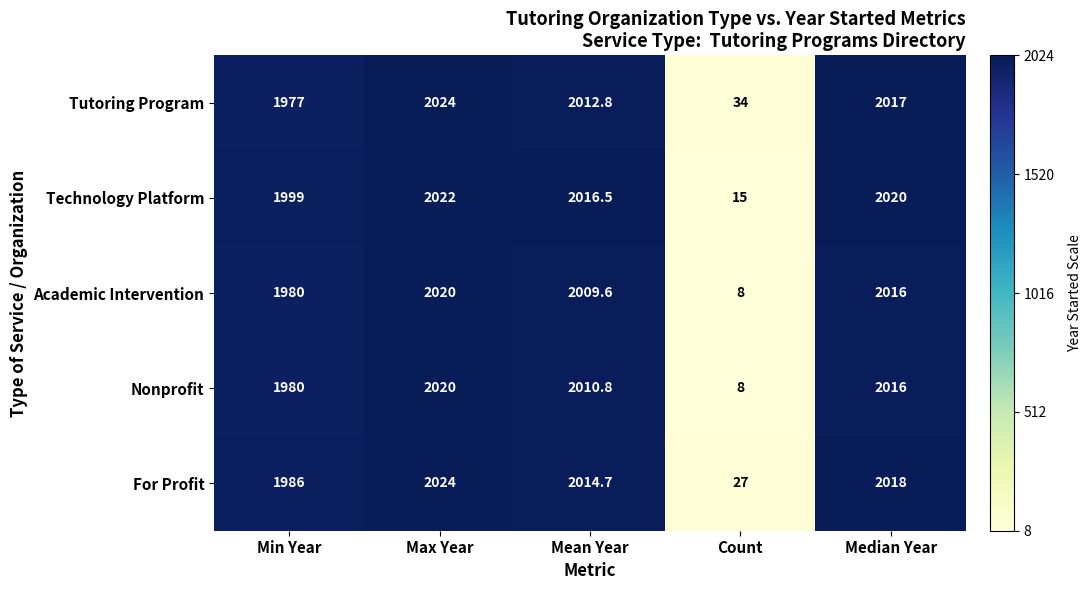

What is the sum of all Academic Intervention values?

8033.6